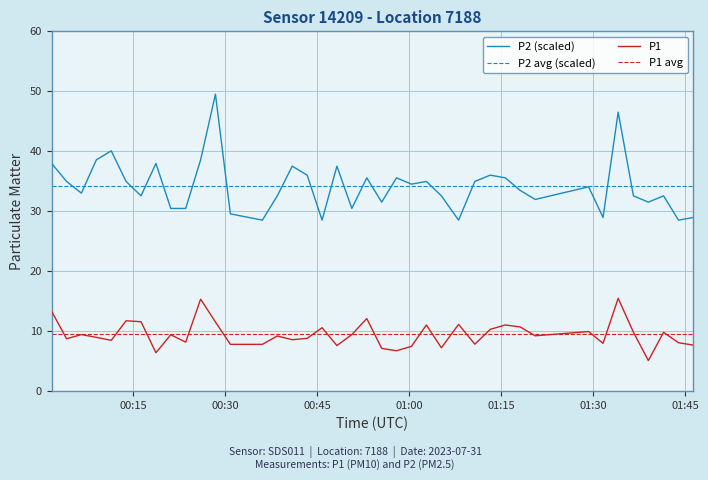

True or false: P1 avg and P2 avg (scaled) cross at least once.

False